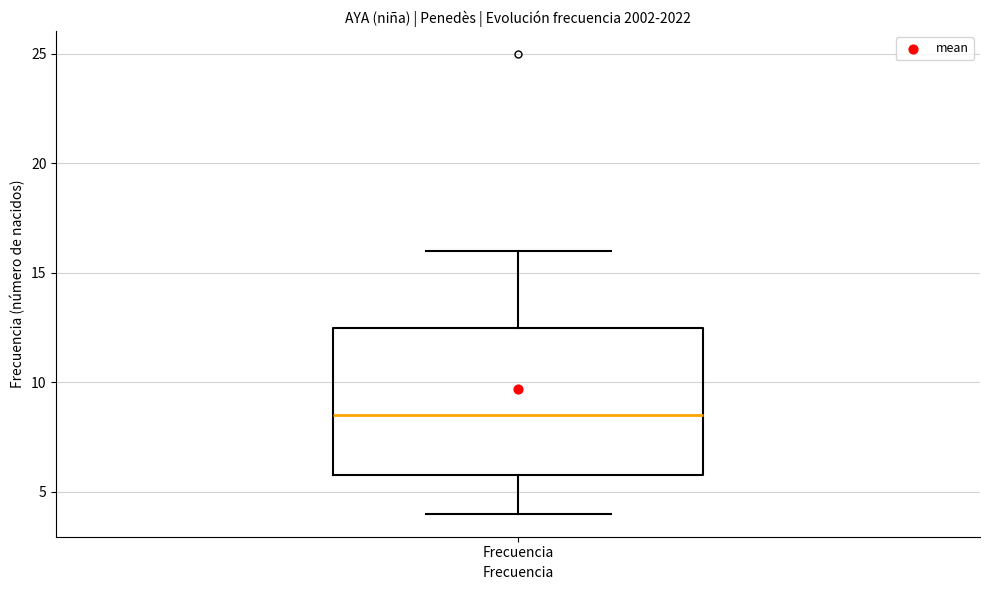

Transcribe this box plot: give where the median line is, the range the box spans, and where the two whiskers end, as read against the y-axis. The values are not printed on the chart, so give them approximately, as read against the axis.

median 8.5, box 6.0 to 12.5, whiskers 4.0 to 16.0